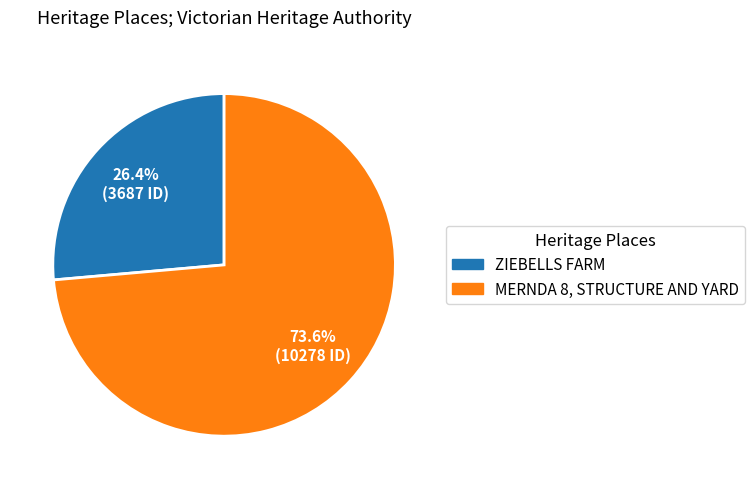

To the nearest percent, what portion does MERNDA 8, STRUCTURE AND YARD represent?

74%